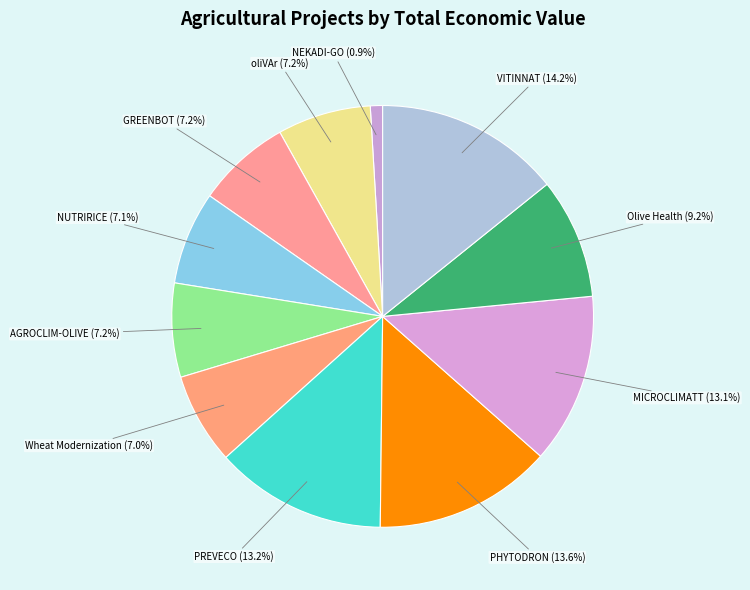

What is the largest slice in the pie chart?

VITINNAT